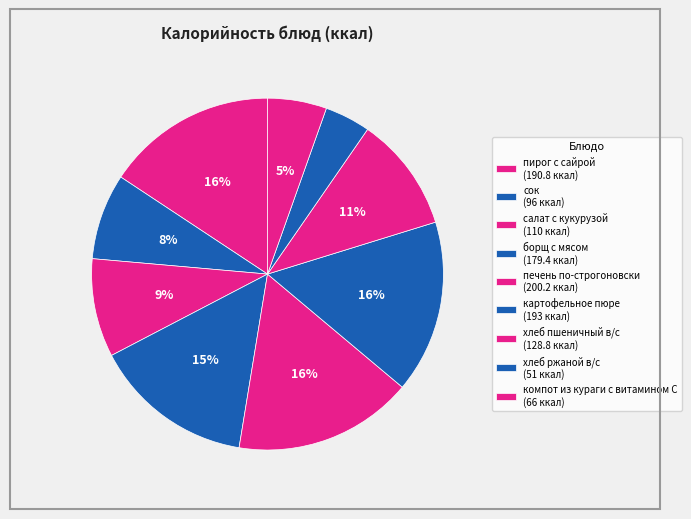

Does картофельное пюре account for over 50% of the chart?

No